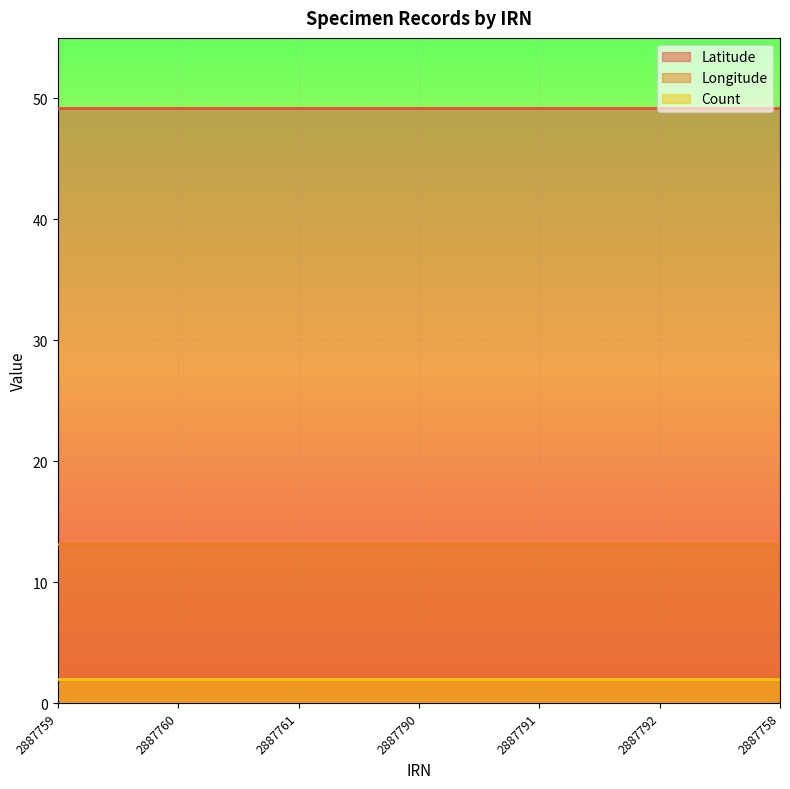

Is the value of Longitude at 2887790 greater than the value of Latitude at 2887791?

No